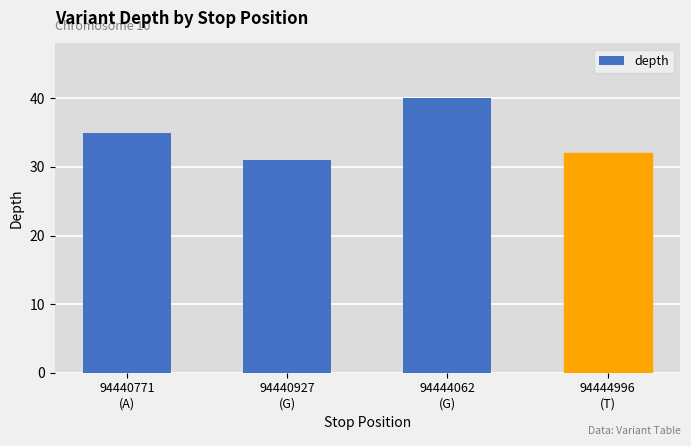

What is the label of the 4th bar from the left?

94444996
(T)